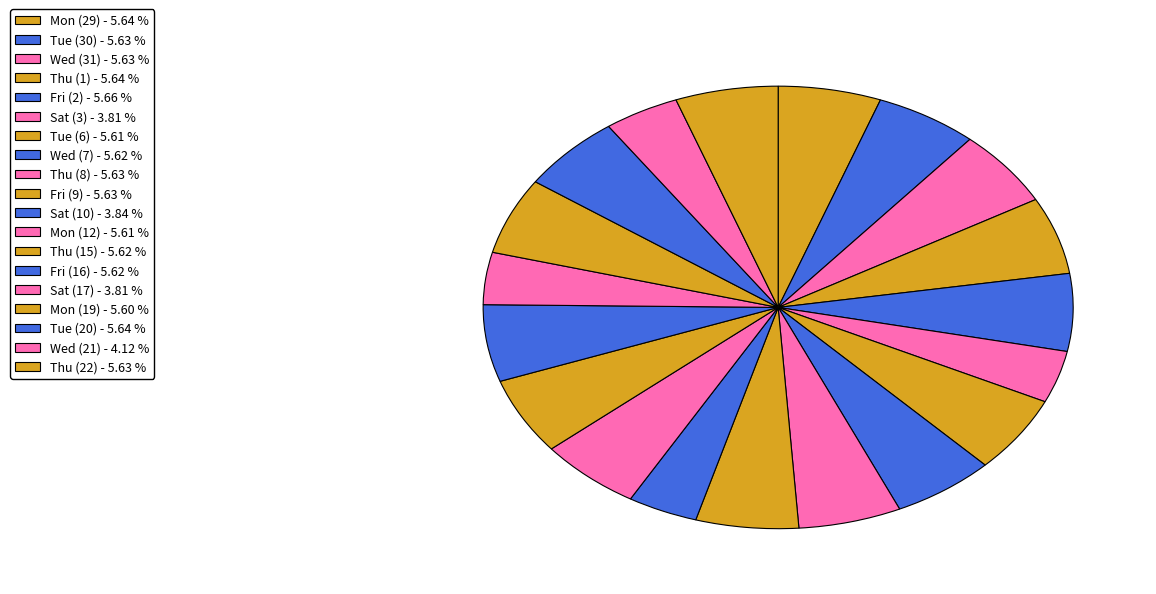

Count the number of slices in the pie.

19